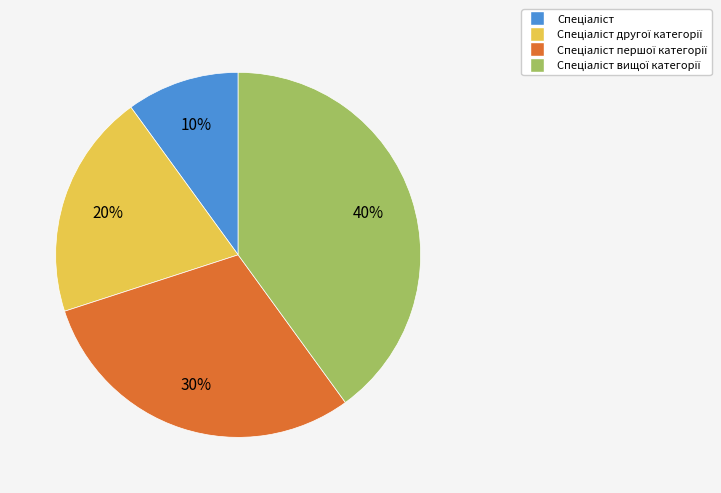

Count the number of slices in the pie.

4